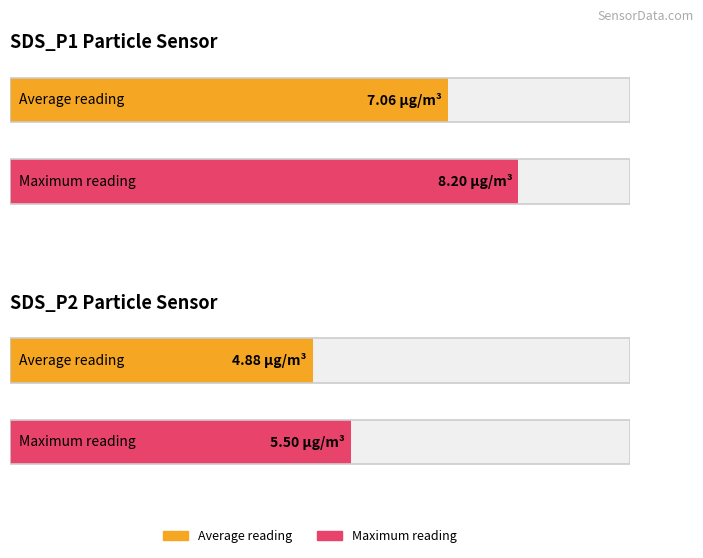

Is it true that Maximum utilization equals 46153.7 at SDS_P2?

False